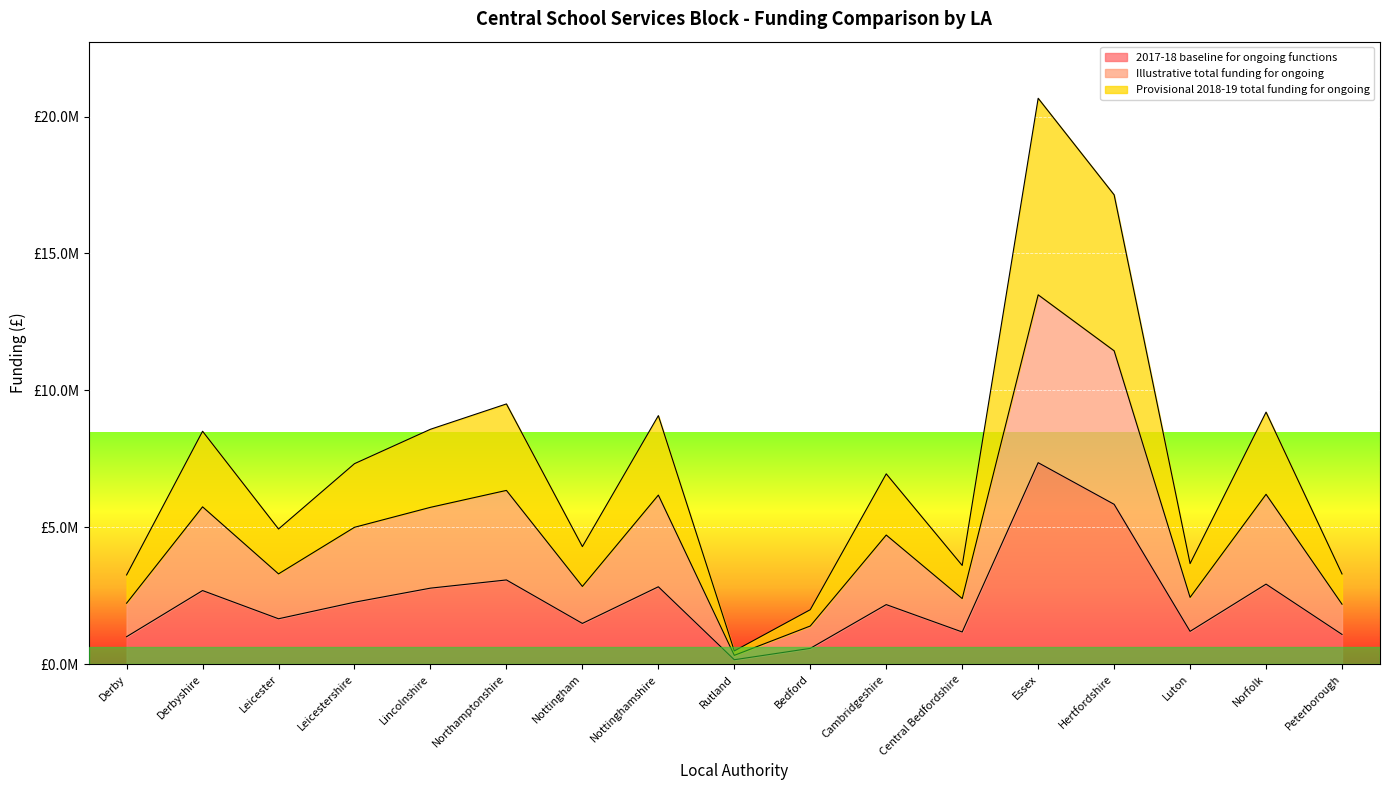

True or false: Provisional 2018-19 total funding for ongoing and Illustrative total funding for ongoing intersect in this chart.

False